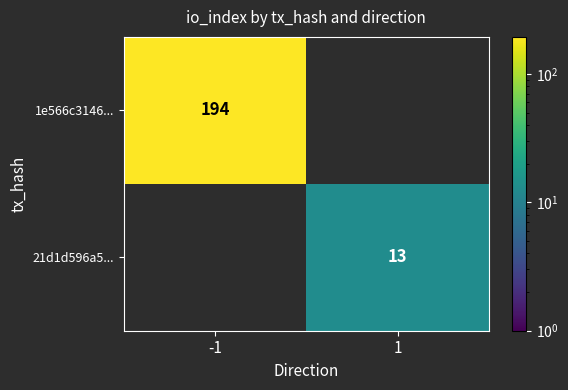

Is the value of 1e566c3146... at -1 greater than the value of 21d1d596a5... at 1?

Yes